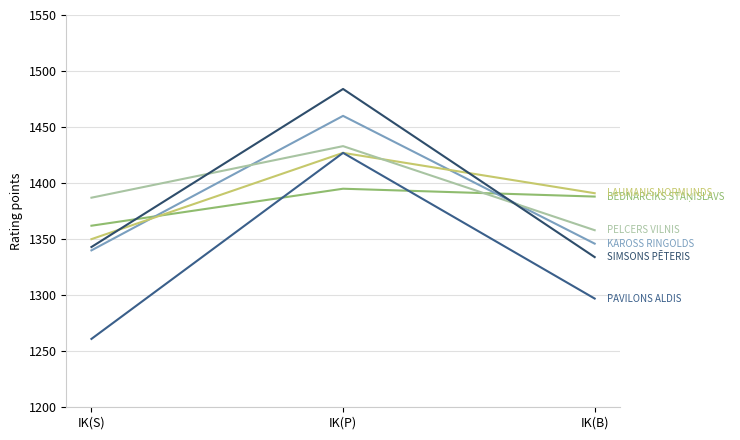

What is the smallest value displayed?

1261